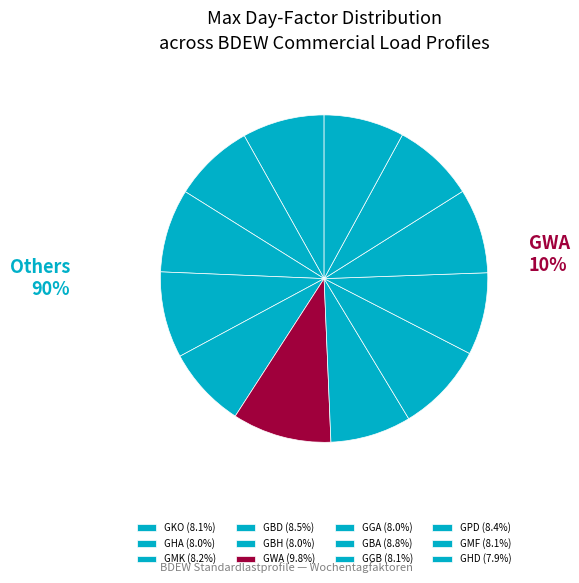

Count the number of slices in the pie.

12